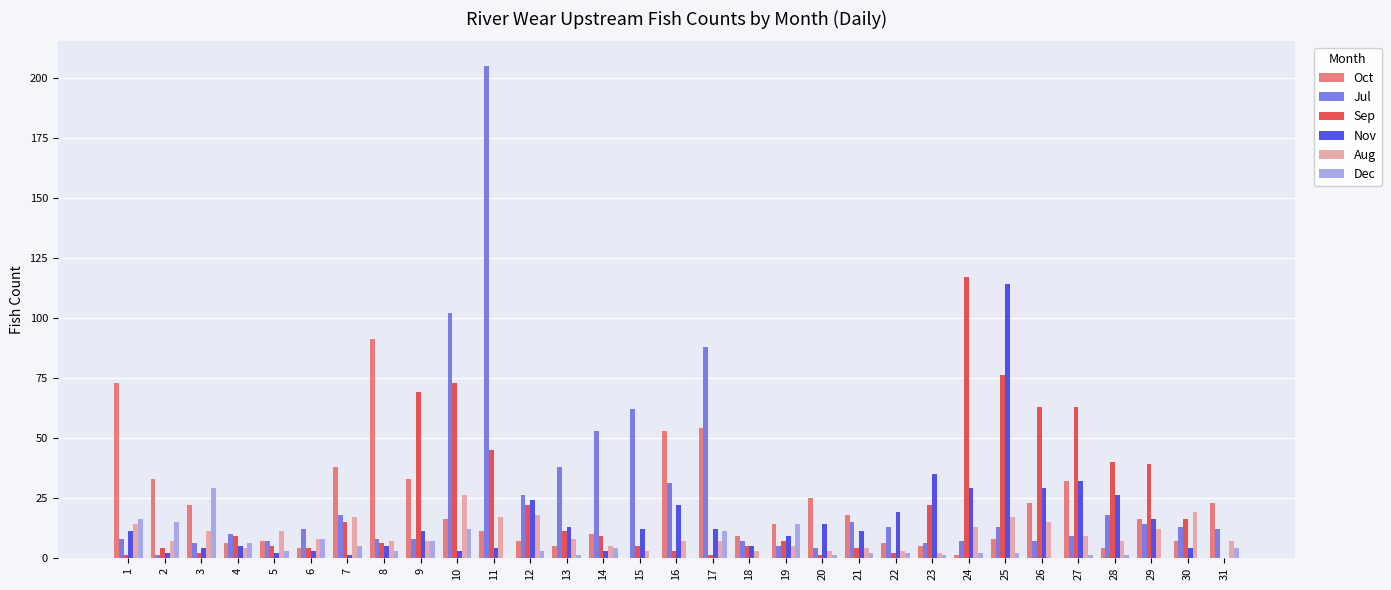

At which category is the sum across all series the highest?

11